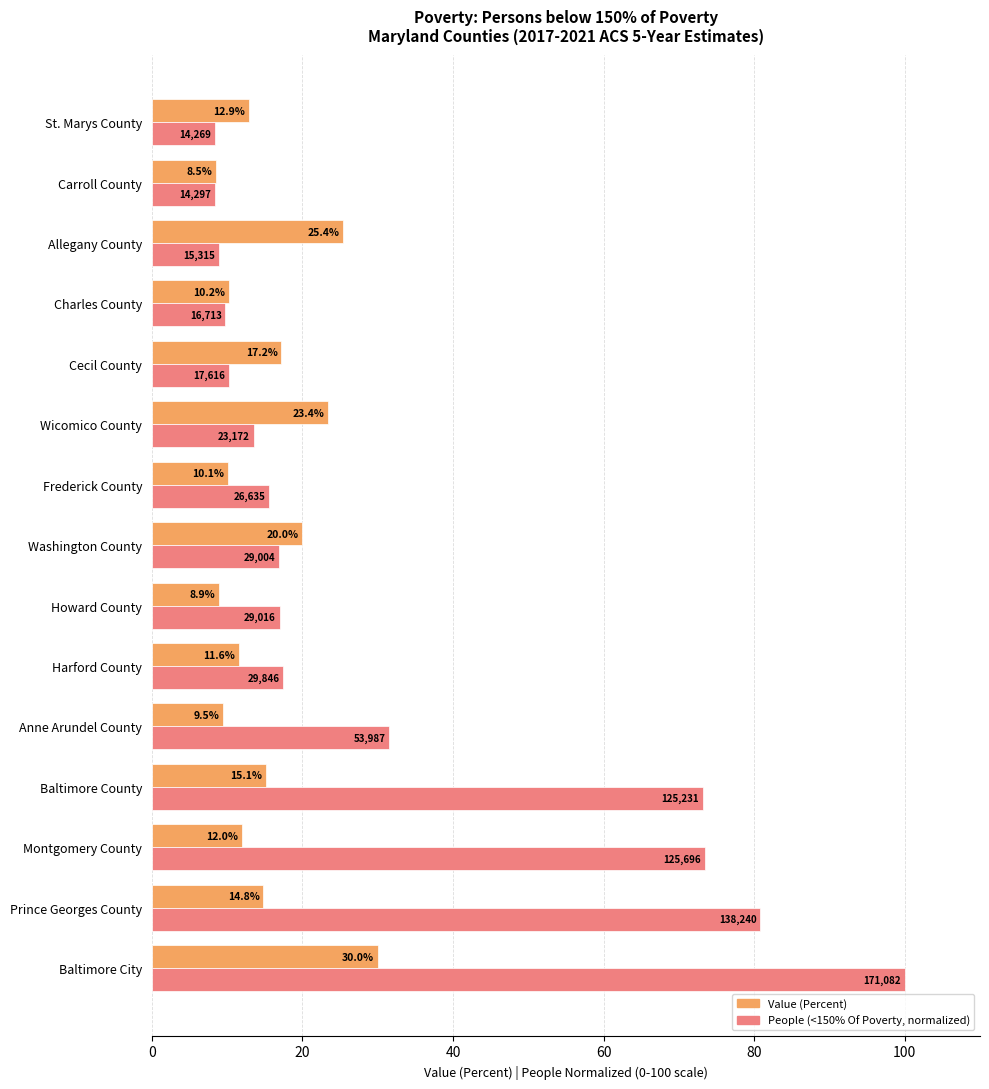

List the series in order of their peak value, lowest first.

Value (Percent), People (<150% Of Poverty, normalized)